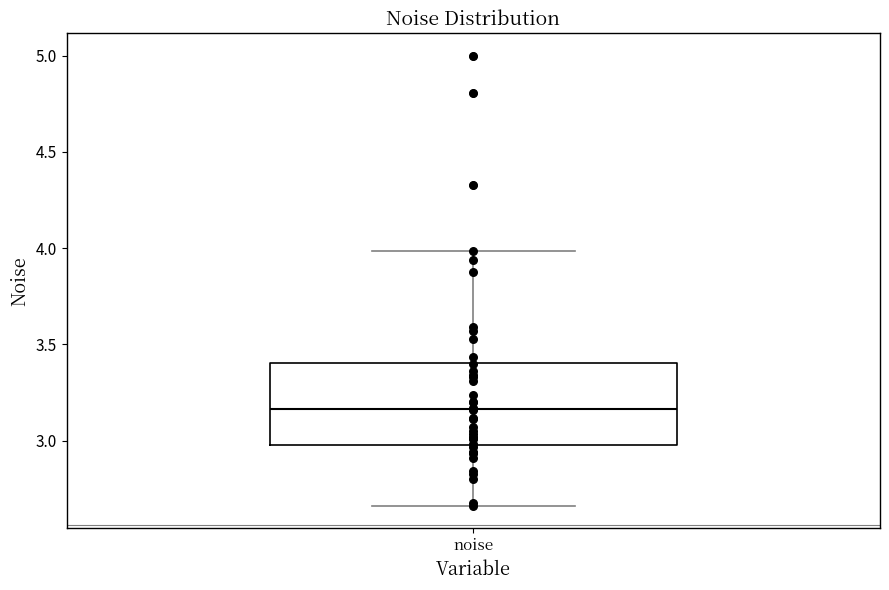

Where is the lower edge of the box for noise on the y-axis? The values are not printed on the chart, so give them approximately, as read against the axis.

3.00